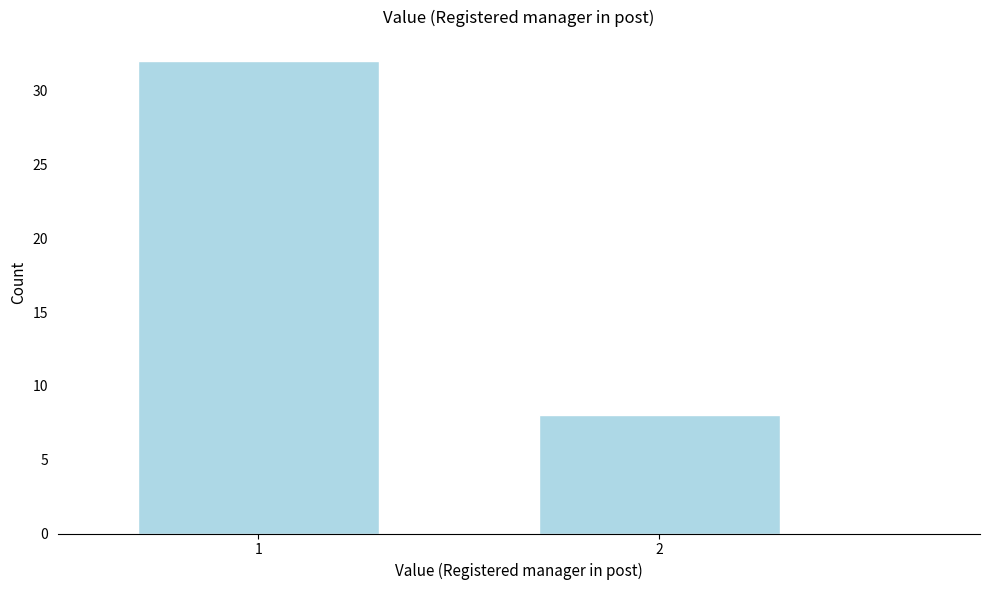

Reading right to left, extract all data points from this chart.

2=8	1=32